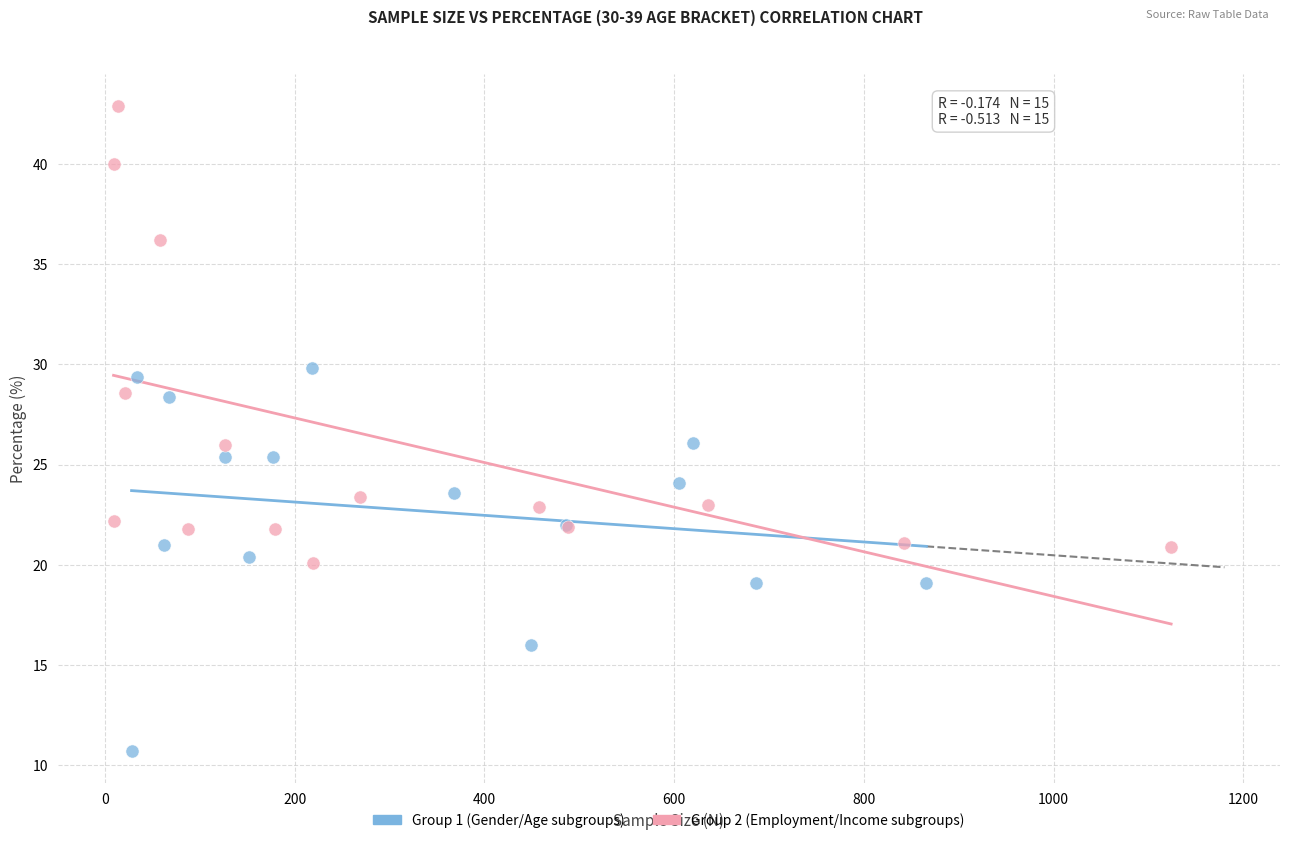

What are all the series names shown in the legend?

Group 1 (Gender/Age subgroups), Group 2 (Employment/Income subgroups)